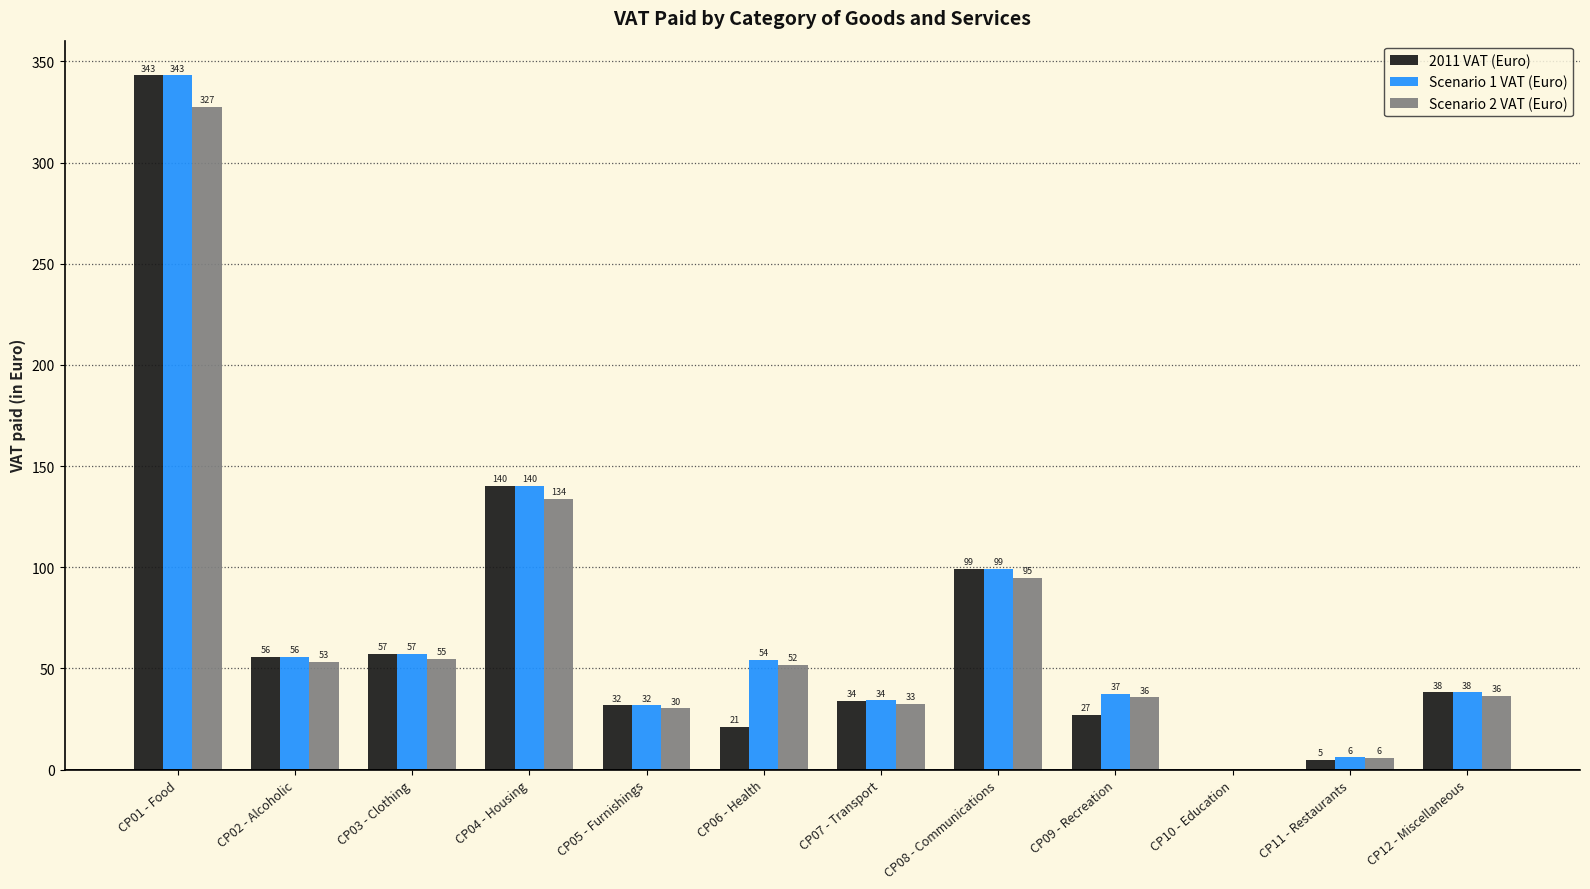

True or false: Scenario 1 VAT (Euro) has a value of 31.5 at CP02 - Alcoholic.

False